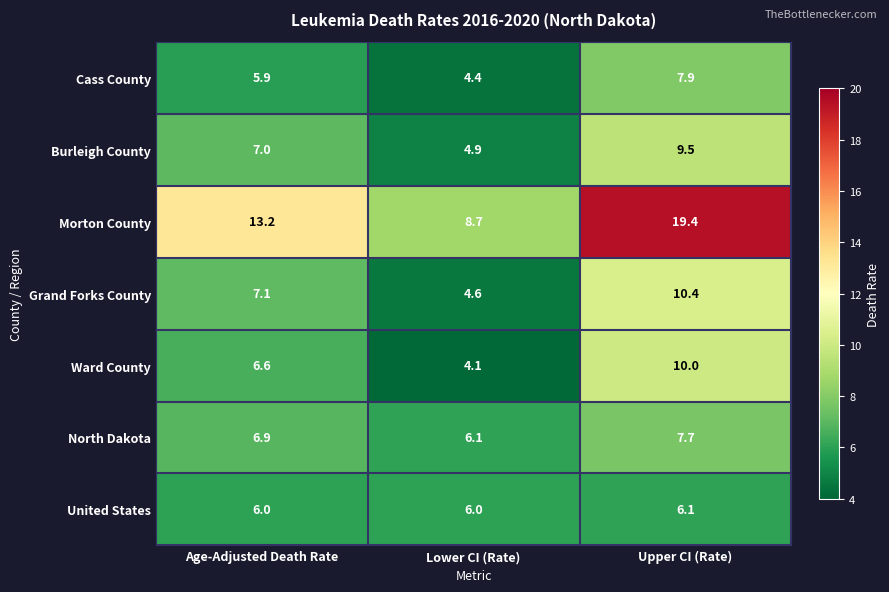

Which category has the highest value across all series?

Upper CI (Rate)